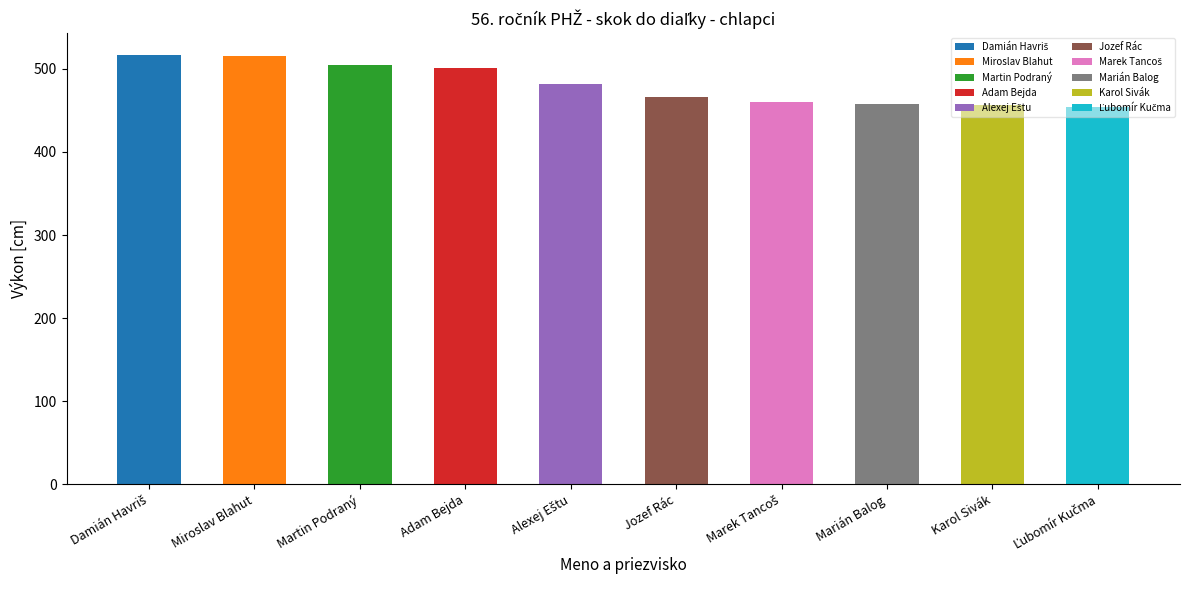

Between Marián Balog and Miroslav Blahut, which is larger?

Miroslav Blahut